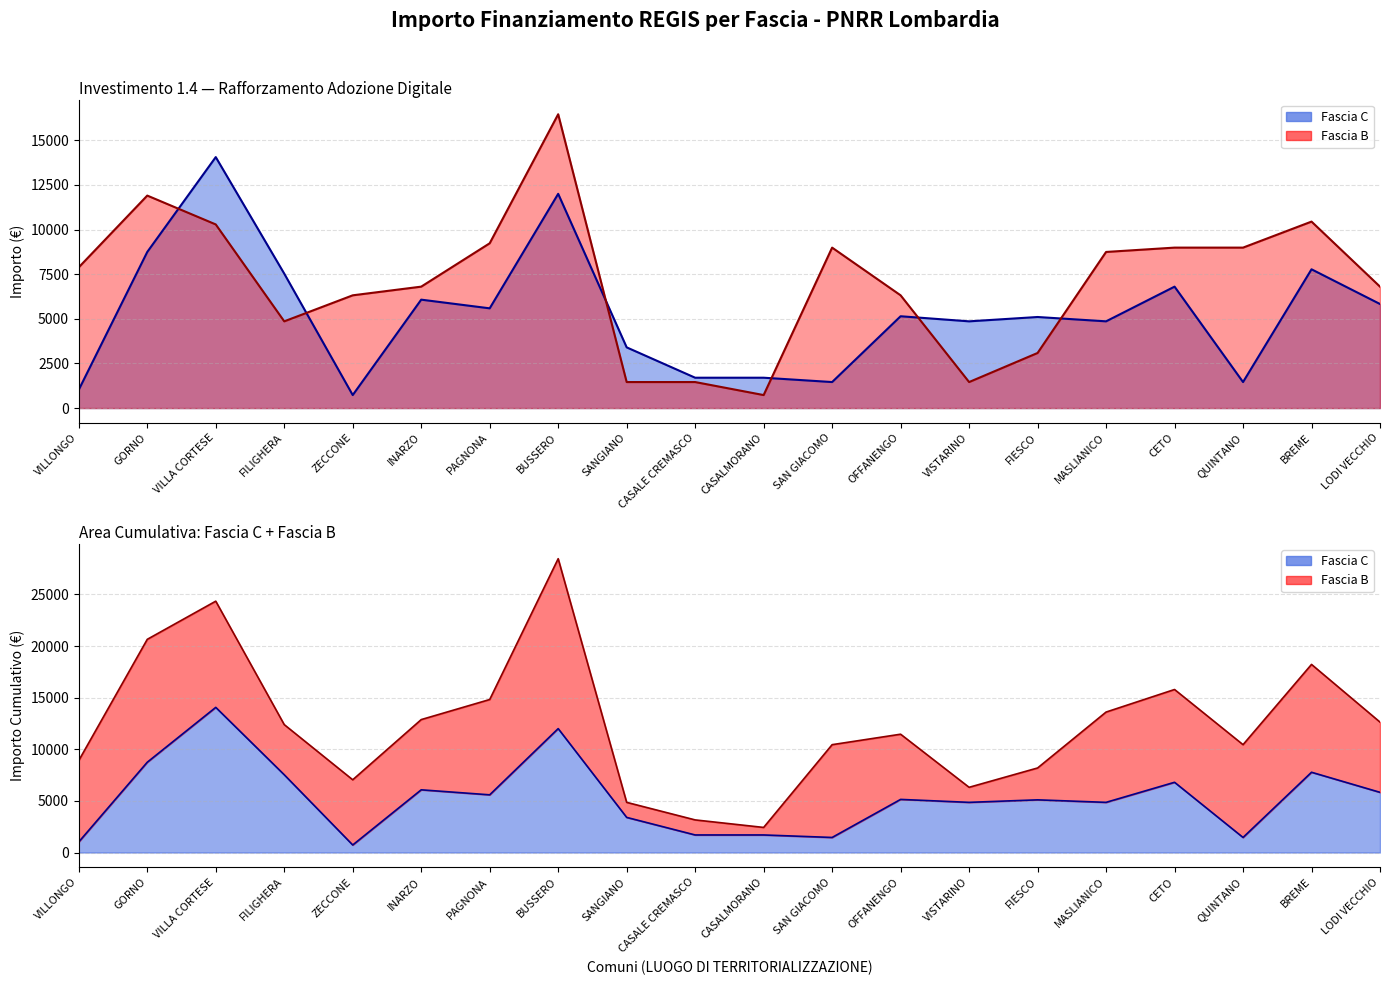

The value of Fascia B at CETO is 8991. True or false?

True